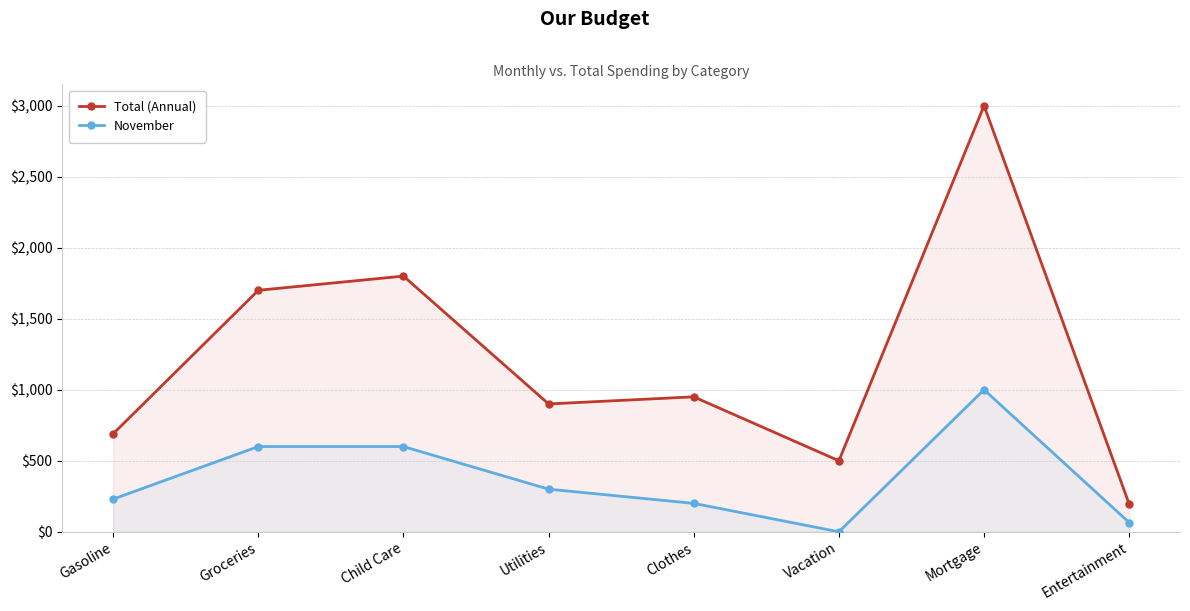

What is the total value across all series at Child Care?

2400